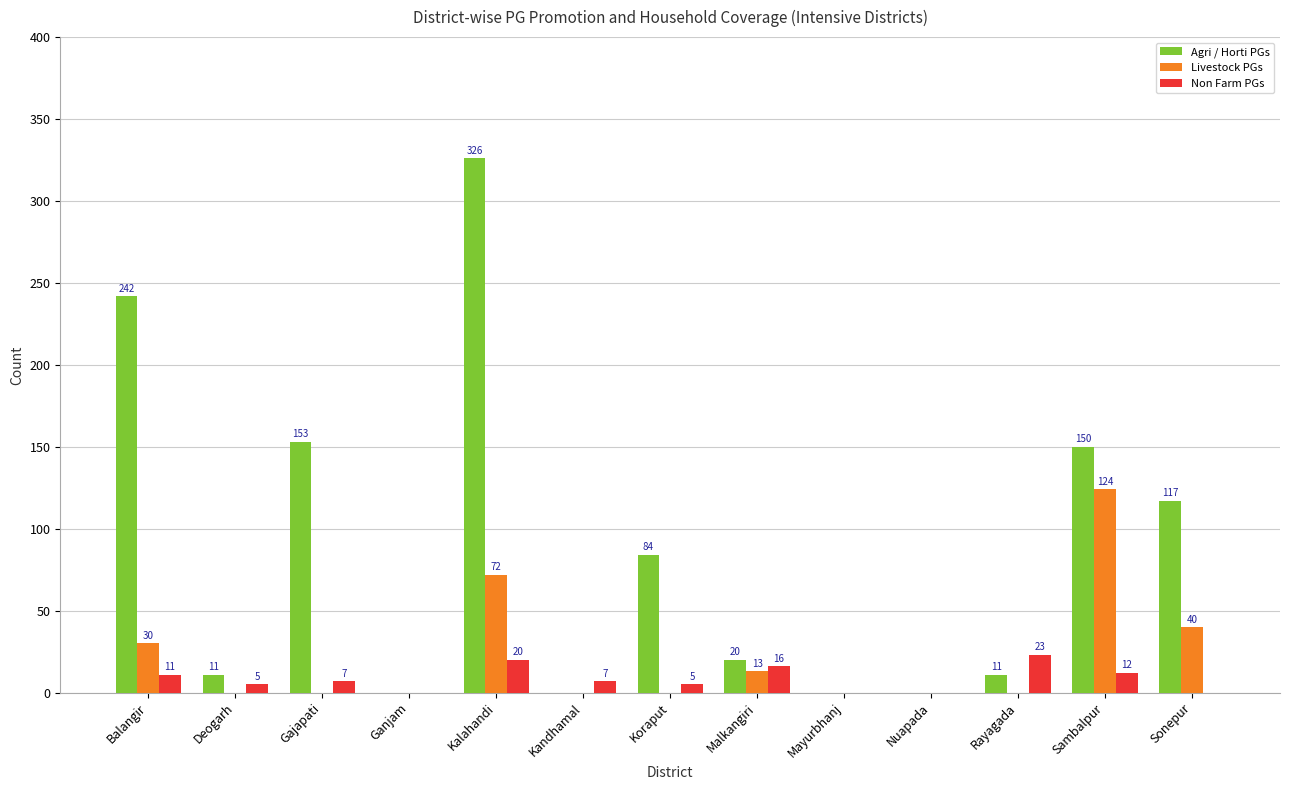

Between Gajapati and Koraput, which series saw the biggest shift?

Agri / Horti PGs